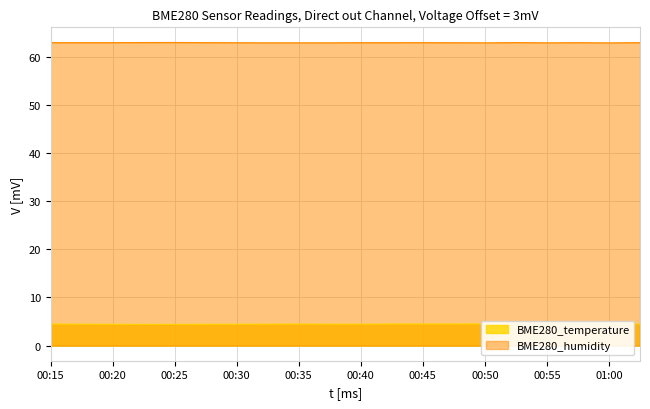

What is the difference between the second highest and minimum values in the BME280_humidity series?

0.1